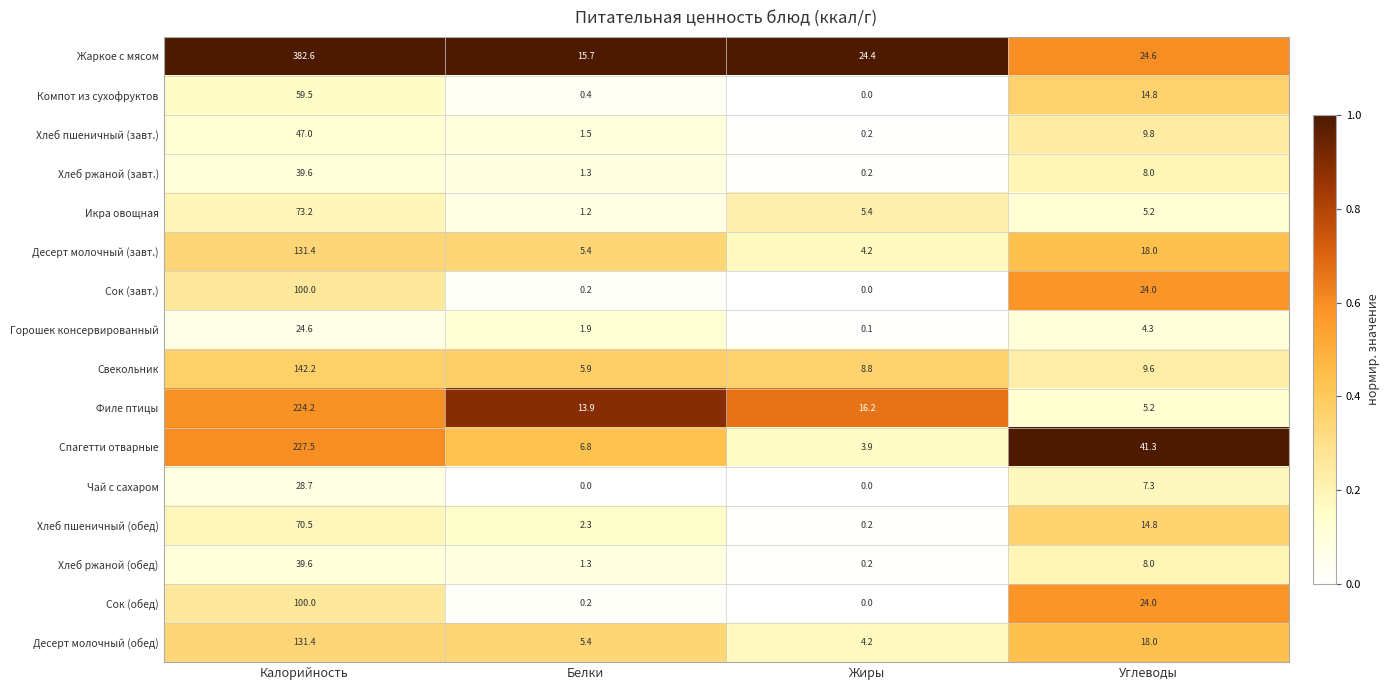

How many categories are shown in the chart?

4